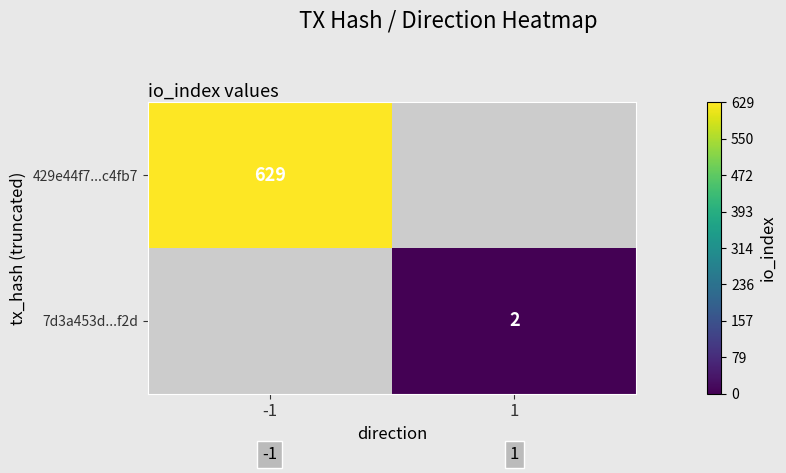

True or false: 429e44f7...c4fb7 has a value of 970 at -1.

False